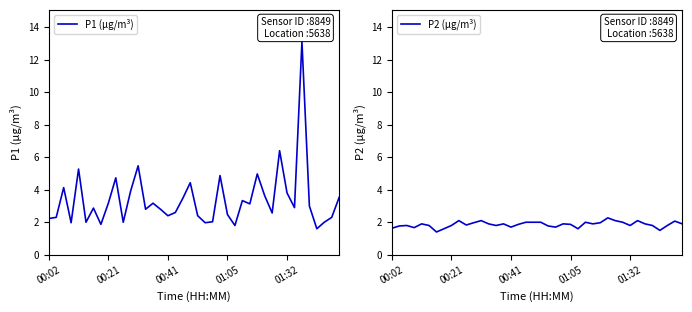

What is the lowest value of the P1 (µg/m³) series?

1.6